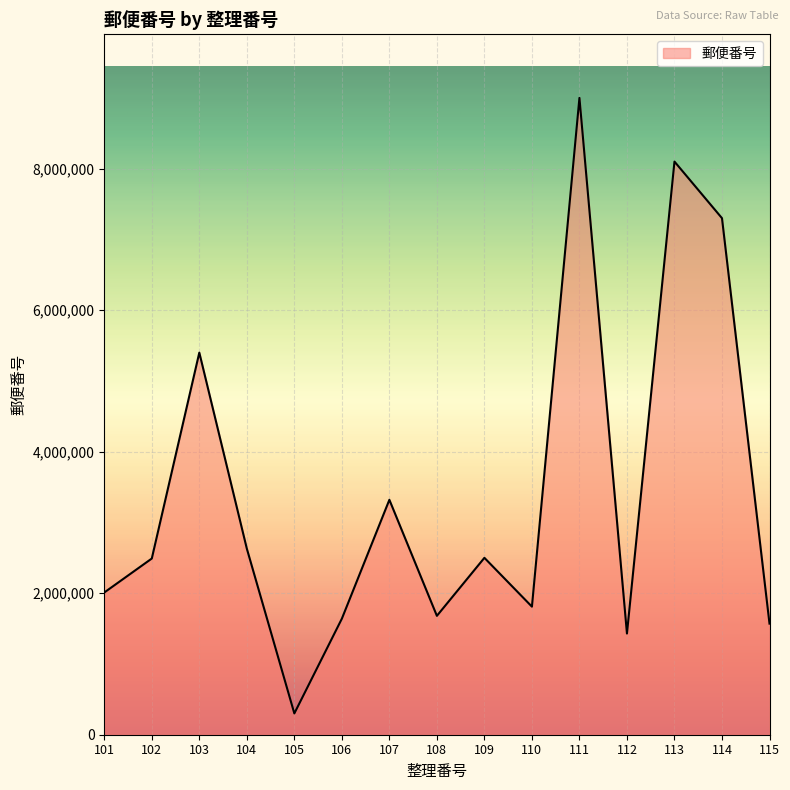

Does the chart have visible grid lines?

Yes